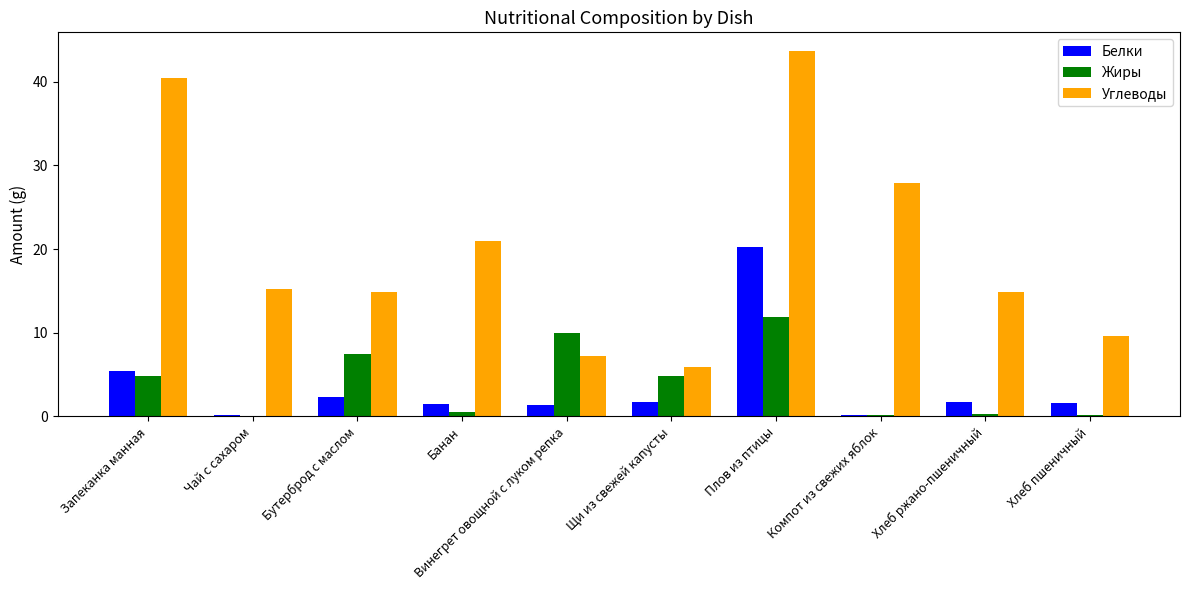

Between Хлеб ржано-пшеничный and Хлеб пшеничный, which series saw the biggest shift?

Углеводы